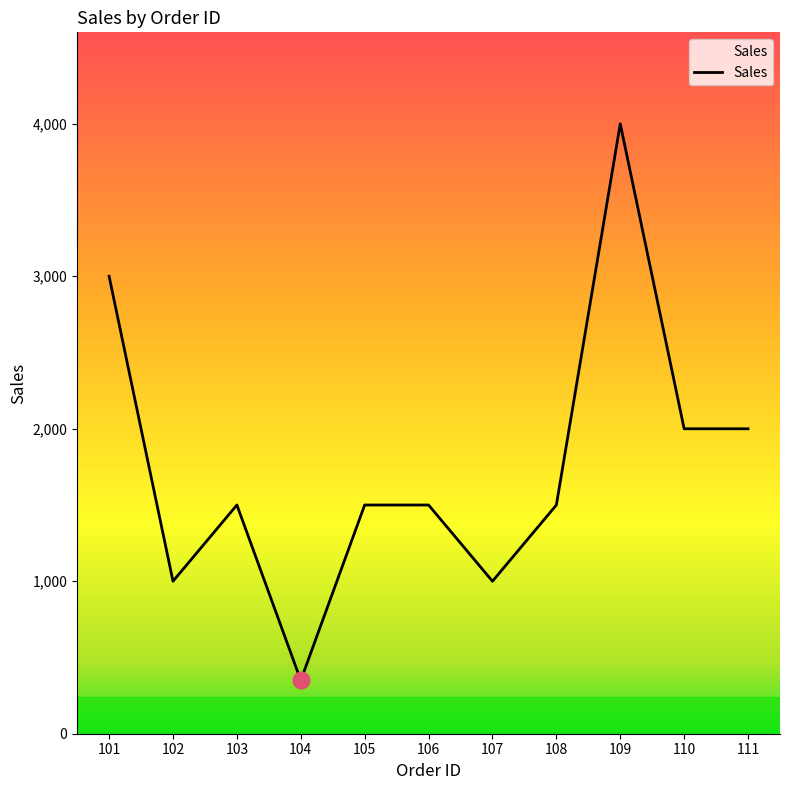

Which label corresponds to the smallest value in the chart?

104